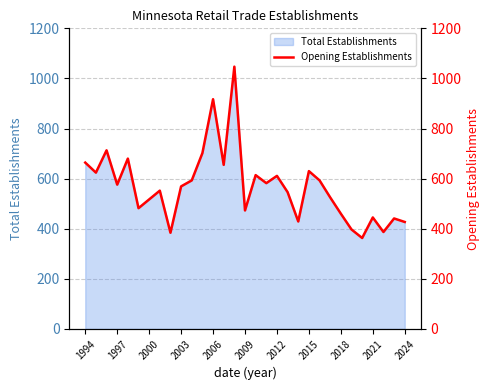

What is the lowest value of the Total Establishments series?

363